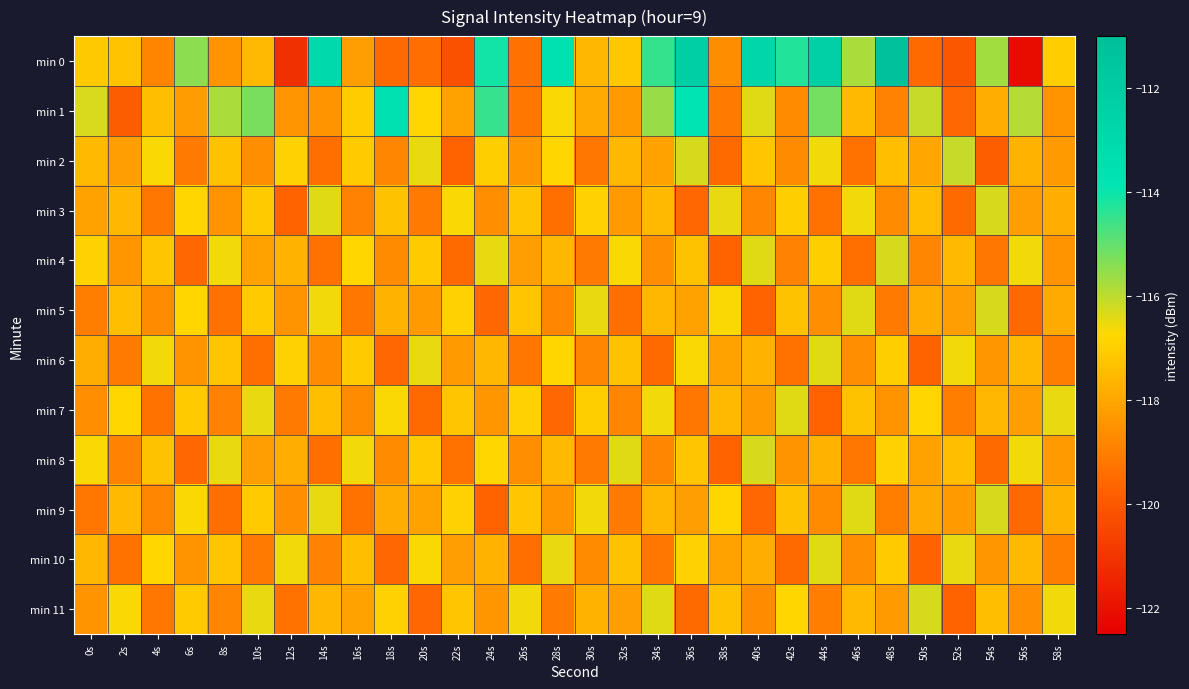

Reading left to right, list all the values displayed in this chart.

min 0: 0s=-117.1	2s=-117.3	4s=-118.8	6s=-115.5	8s=-118.5	10s=-117.5	12s=-121.1	14s=-113.1	16s=-118.2	18s=-119.5	20s=-119.4	22s=-120.2	24s=-114.1	26s=-119.4	28s=-113.6	30s=-117.6	32s=-117.2	34s=-114.5	36s=-112.2	38s=-118.6	40s=-112.9	42s=-114.3	44s=-112.3	46s=-115.8	48s=-111.1	50s=-119.5	52s=-120.0	54s=-115.7	56s=-122.1	58s=-117.0
min 1: 0s=-116.3	2s=-119.9	4s=-117.4	6s=-118.2	8s=-115.8	10s=-115.2	12s=-118.4	14s=-118.5	16s=-117.0	18s=-113.6	20s=-116.8	22s=-118.1	24s=-114.5	26s=-119.2	28s=-116.7	30s=-117.9	32s=-118.3	34s=-115.6	36s=-113.8	38s=-119.1	40s=-116.4	42s=-118.7	44s=-115.2	46s=-117.5	48s=-118.9	50s=-116.1	52s=-119.6	54s=-117.8	56s=-115.9	58s=-118.5
min 2: 0s=-117.5	2s=-118.2	4s=-116.7	6s=-119.1	8s=-117.3	10s=-118.6	12s=-116.9	14s=-119.4	16s=-117.1	18s=-118.8	20s=-116.5	22s=-119.7	24s=-117.0	26s=-118.4	28s=-116.8	30s=-119.2	32s=-117.6	34s=-118.1	36s=-116.3	38s=-119.5	40s=-117.2	42s=-118.7	44s=-116.6	46s=-119.3	48s=-117.4	50s=-118.0	52s=-116.1	54s=-119.8	56s=-117.7	58s=-118.3
min 3: 0s=-118.1	2s=-117.6	4s=-119.2	6s=-116.8	8s=-118.5	10s=-117.1	12s=-119.7	14s=-116.4	16s=-118.9	18s=-117.3	20s=-119.1	22s=-116.7	24s=-118.6	26s=-117.2	28s=-119.4	30s=-116.9	32s=-118.3	34s=-117.5	36s=-119.6	38s=-116.5	40s=-118.8	42s=-117.0	44s=-119.3	46s=-116.6	48s=-118.7	50s=-117.4	52s=-119.5	54s=-116.3	56s=-118.2	58s=-117.8
min 4: 0s=-116.9	2s=-118.4	4s=-117.2	6s=-119.6	8s=-116.6	10s=-118.1	12s=-117.7	14s=-119.3	16s=-116.8	18s=-118.7	20s=-117.1	22s=-119.5	24s=-116.5	26s=-118.2	28s=-117.6	30s=-119.1	32s=-116.7	34s=-118.6	36s=-117.3	38s=-119.7	40s=-116.4	42s=-118.9	44s=-117.0	46s=-119.4	48s=-116.3	50s=-118.8	52s=-117.5	54s=-119.2	56s=-116.6	58s=-118.5
min 5: 0s=-119.0	2s=-117.4	4s=-118.7	6s=-116.8	8s=-119.3	10s=-117.1	12s=-118.5	14s=-116.6	16s=-119.2	18s=-117.7	20s=-118.3	22s=-116.9	24s=-119.6	26s=-117.2	28s=-118.8	30s=-116.5	32s=-119.4	34s=-117.6	36s=-118.1	38s=-116.7	40s=-119.7	42s=-117.3	44s=-118.6	46s=-116.4	48s=-119.1	50s=-117.8	52s=-118.2	54s=-116.3	56s=-119.5	58s=-117.9
min 6: 0s=-117.8	2s=-119.1	4s=-116.6	6s=-118.5	8s=-117.2	10s=-119.4	12s=-116.9	14s=-118.7	16s=-117.1	18s=-119.6	20s=-116.5	22s=-118.3	24s=-117.6	26s=-119.2	28s=-116.8	30s=-118.8	32s=-117.3	34s=-119.5	36s=-116.7	38s=-118.1	40s=-117.7	42s=-119.3	44s=-116.4	46s=-118.6	48s=-117.0	50s=-119.7	52s=-116.6	54s=-118.4	56s=-117.5	58s=-119.0
min 7: 0s=-118.6	2s=-116.8	4s=-119.3	6s=-117.1	8s=-118.9	10s=-116.5	12s=-119.1	14s=-117.4	16s=-118.7	18s=-116.7	20s=-119.5	22s=-117.2	24s=-118.4	26s=-116.9	28s=-119.6	30s=-117.0	32s=-118.8	34s=-116.6	36s=-119.2	38s=-117.5	40s=-118.3	42s=-116.4	44s=-119.7	46s=-117.3	48s=-118.5	50s=-116.8	52s=-119.0	54s=-117.6	56s=-118.2	58s=-116.5
min 8: 0s=-116.7	2s=-118.9	4s=-117.3	6s=-119.6	8s=-116.5	10s=-118.2	12s=-117.8	14s=-119.4	16s=-116.6	18s=-118.7	20s=-117.1	22s=-119.3	24s=-116.8	26s=-118.6	28s=-117.5	30s=-119.1	32s=-116.4	34s=-118.8	36s=-117.2	38s=-119.7	40s=-116.3	42s=-118.5	44s=-117.7	46s=-119.2	48s=-116.9	50s=-118.1	52s=-117.4	54s=-119.5	56s=-116.6	58s=-118.3
min 9: 0s=-119.2	2s=-117.5	4s=-118.8	6s=-116.7	8s=-119.4	10s=-117.1	12s=-118.6	14s=-116.5	16s=-119.3	18s=-117.8	20s=-118.1	22s=-116.9	24s=-119.7	26s=-117.2	28s=-118.5	30s=-116.6	32s=-119.1	34s=-117.6	36s=-118.2	38s=-116.8	40s=-119.6	42s=-117.3	44s=-118.7	46s=-116.4	48s=-119.0	50s=-117.9	52s=-118.3	54s=-116.3	56s=-119.5	58s=-117.7
min 10: 0s=-117.6	2s=-119.3	4s=-116.8	6s=-118.5	8s=-117.2	10s=-119.1	12s=-116.6	14s=-118.9	16s=-117.4	18s=-119.6	20s=-116.7	22s=-118.2	24s=-117.7	26s=-119.4	28s=-116.5	30s=-118.7	32s=-117.3	34s=-119.2	36s=-116.9	38s=-118.1	40s=-117.8	42s=-119.5	44s=-116.4	46s=-118.6	48s=-117.1	50s=-119.7	52s=-116.5	54s=-118.4	56s=-117.5	58s=-119.0
min 11: 0s=-118.5	2s=-116.7	4s=-119.2	6s=-117.1	8s=-118.8	10s=-116.5	12s=-119.3	14s=-117.6	16s=-118.1	18s=-116.9	20s=-119.6	22s=-117.2	24s=-118.4	26s=-116.6	28s=-119.1	30s=-117.7	32s=-118.2	34s=-116.4	36s=-119.5	38s=-117.3	40s=-118.7	42s=-116.8	44s=-119.0	46s=-117.5	48s=-118.3	50s=-116.3	52s=-119.7	54s=-117.4	56s=-118.6	58s=-116.6